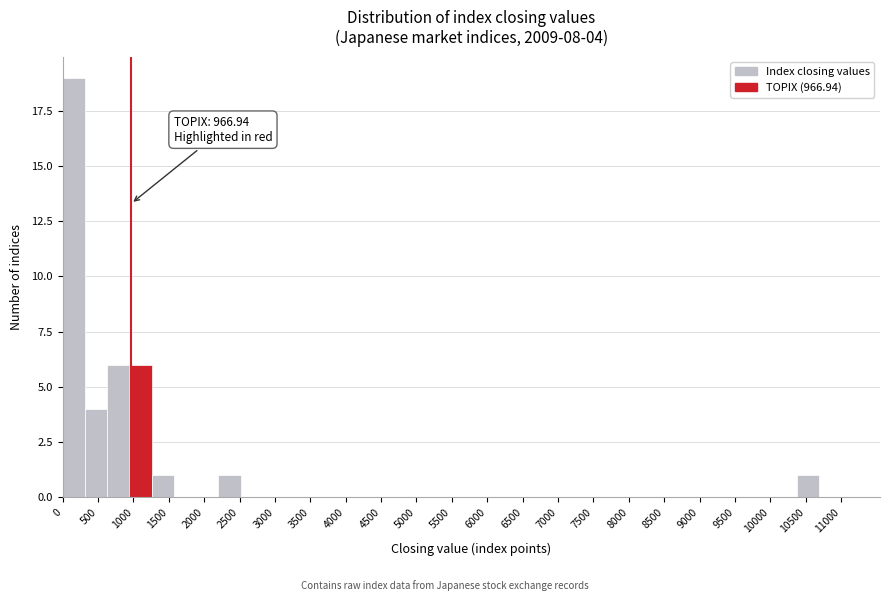

Over which range of the x-axis is the bar tallest?

0 to 300